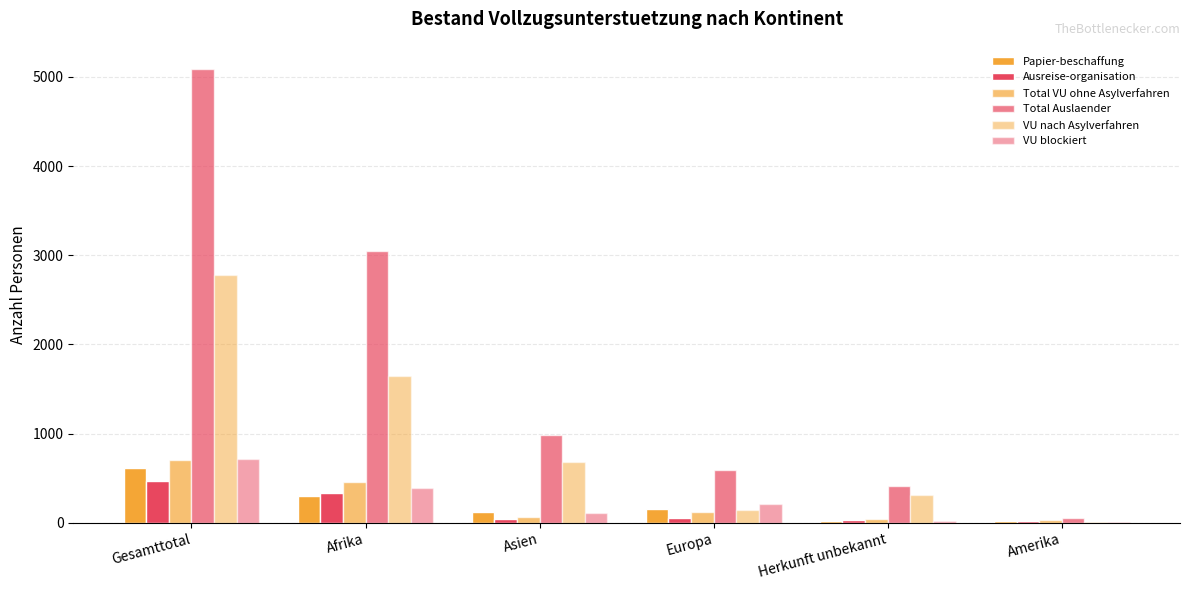

How many distinct data groups are displayed?

6